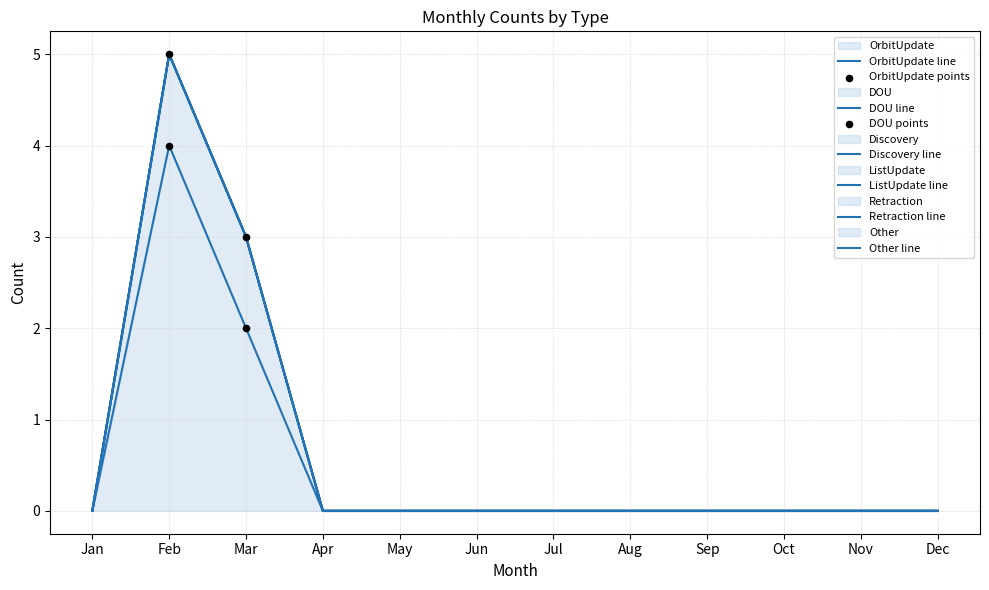

What are all the series names shown in the legend?

OrbitUpdate, DOU, Discovery, ListUpdate, Retraction, Other